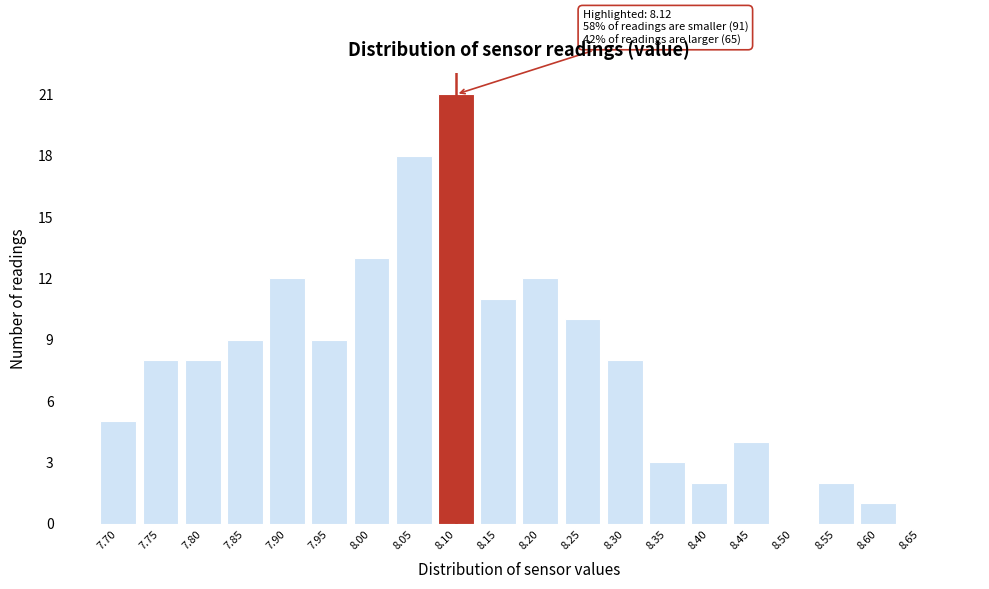

Reading right to left, list all the values displayed in this chart.

8.65=0	8.60=1	8.55=2	8.50=0	8.45=4	8.40=2	8.35=3	8.30=8	8.25=10	8.20=12	8.15=11	8.10=21	8.05=18	8.00=13	7.95=9	7.90=12	7.85=9	7.80=8	7.75=8	7.70=5